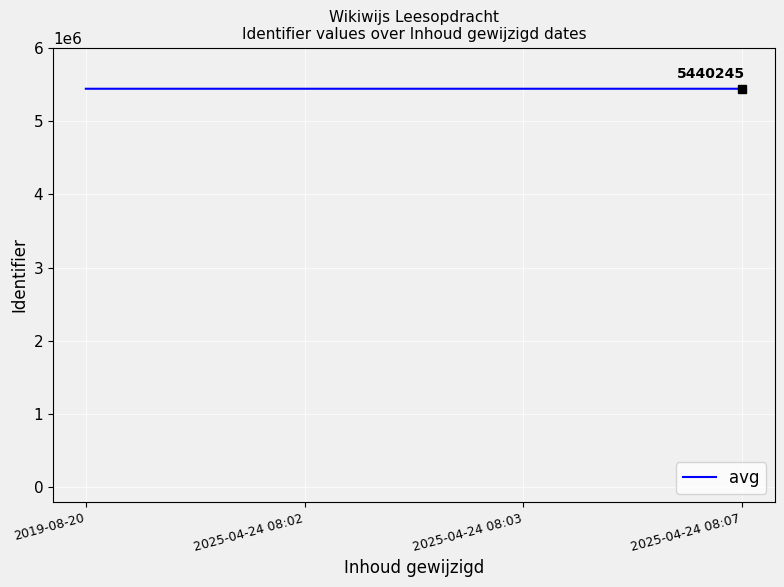

Count the number of categories in the chart.

4